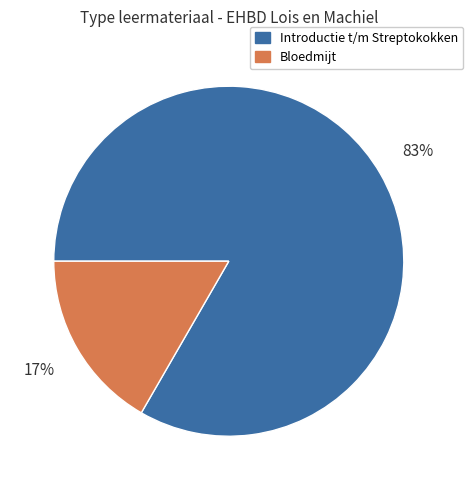

To the nearest percent, what is the average slice percentage?

50%